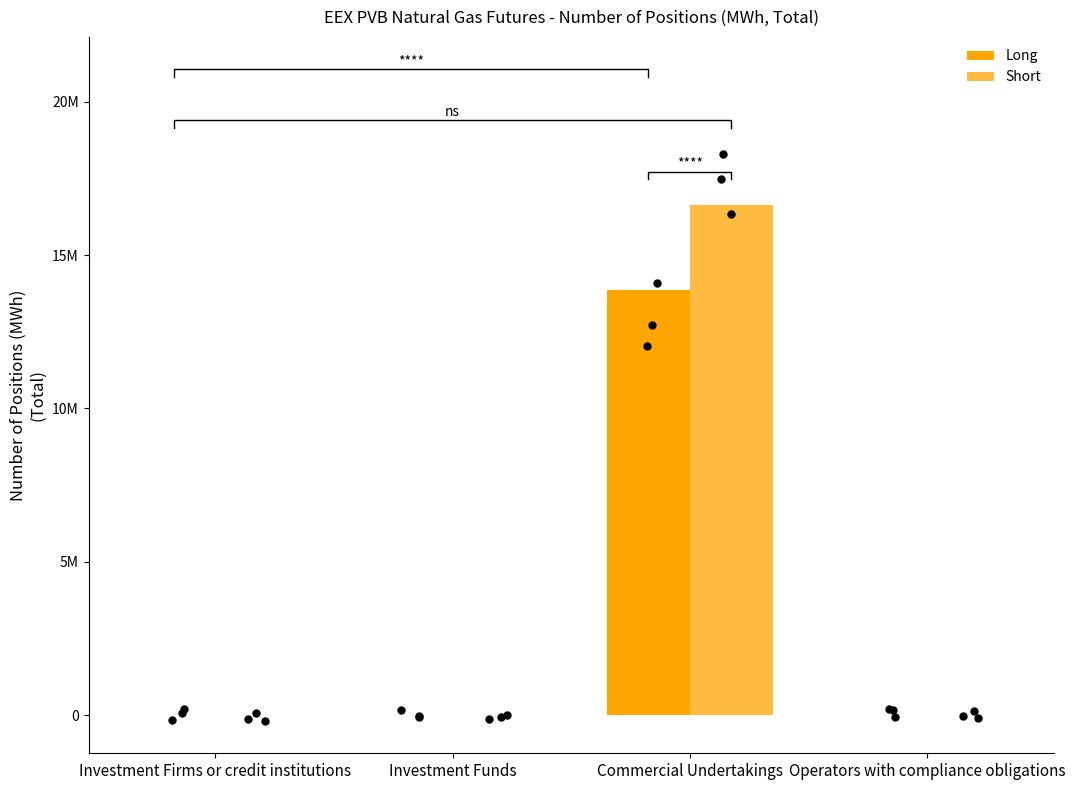

Which series has the largest Y range (max minus min)?

Short